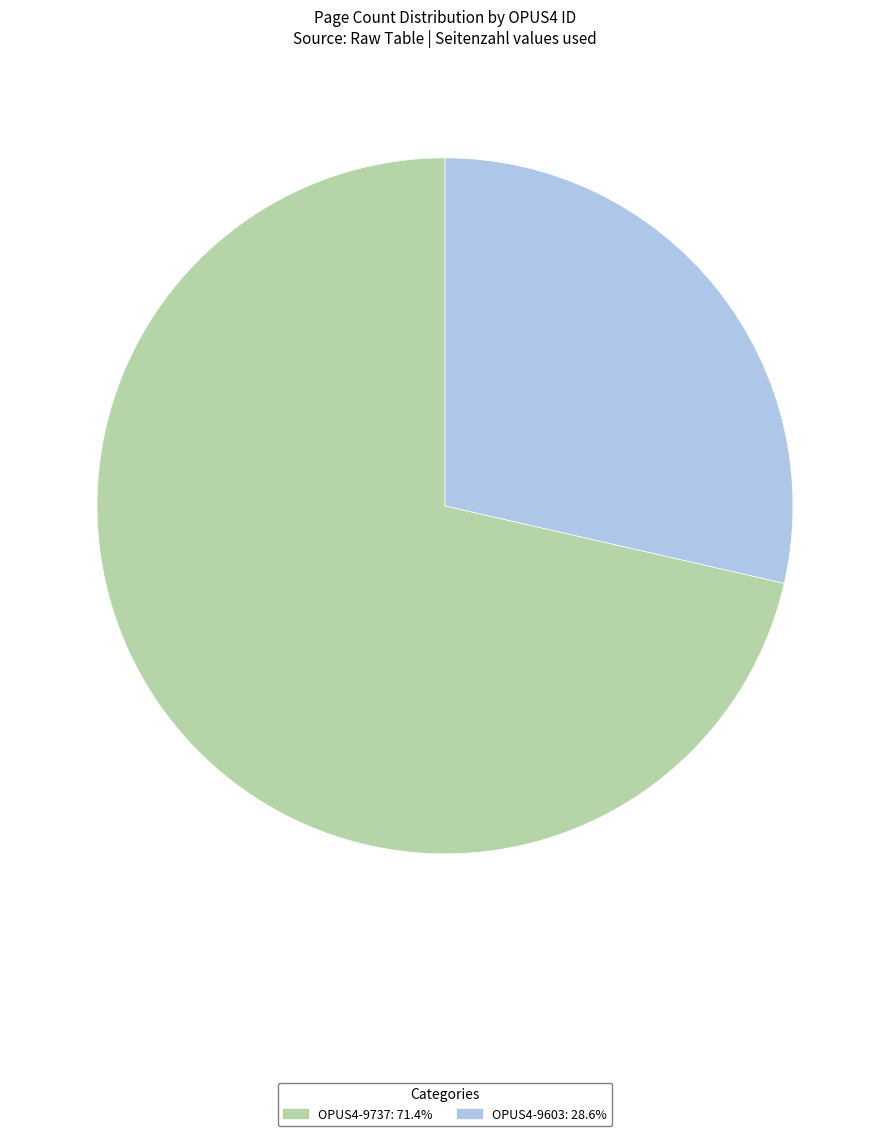

Do OPUS4-9603 and OPUS4-9737 together represent more than half of the pie?

Yes